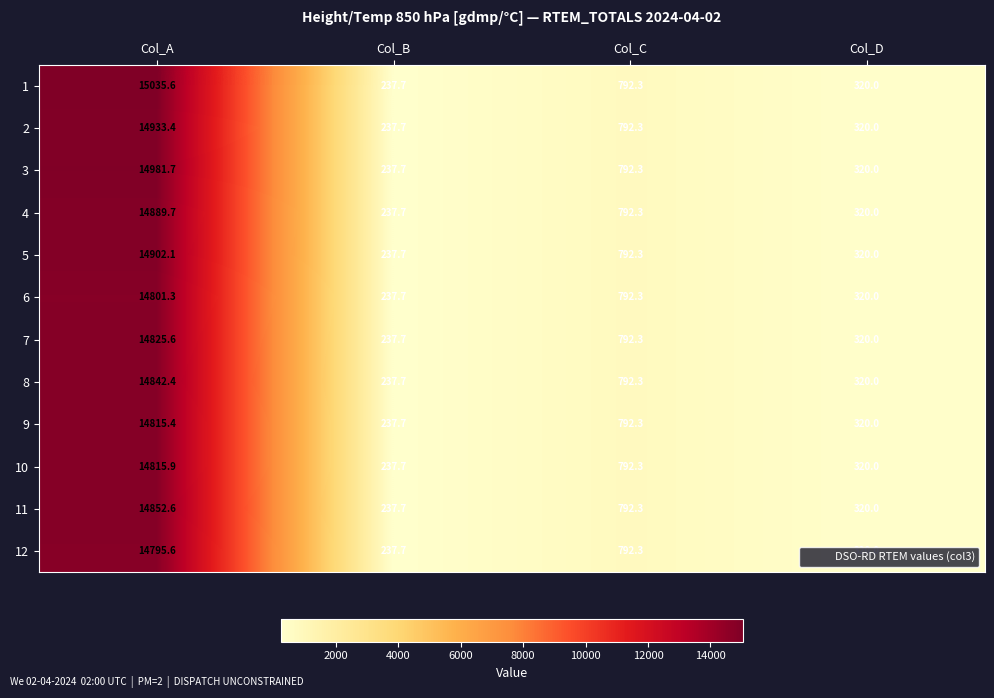

At which category does the chart reach its peak across all series?

Col_A